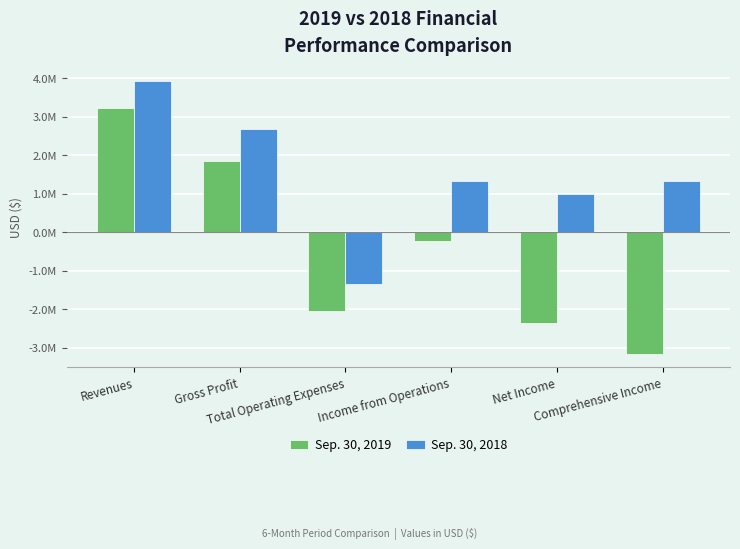

Are the bars horizontal?

No